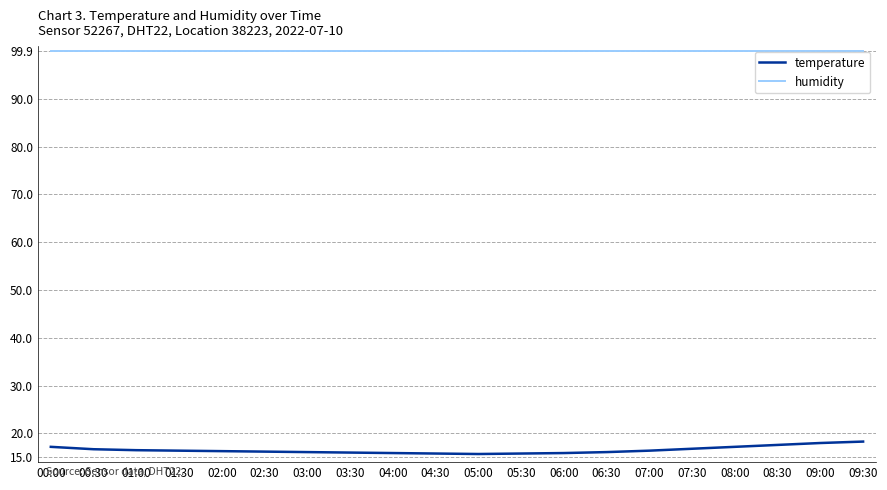

What is the greatest value displayed?

99.9